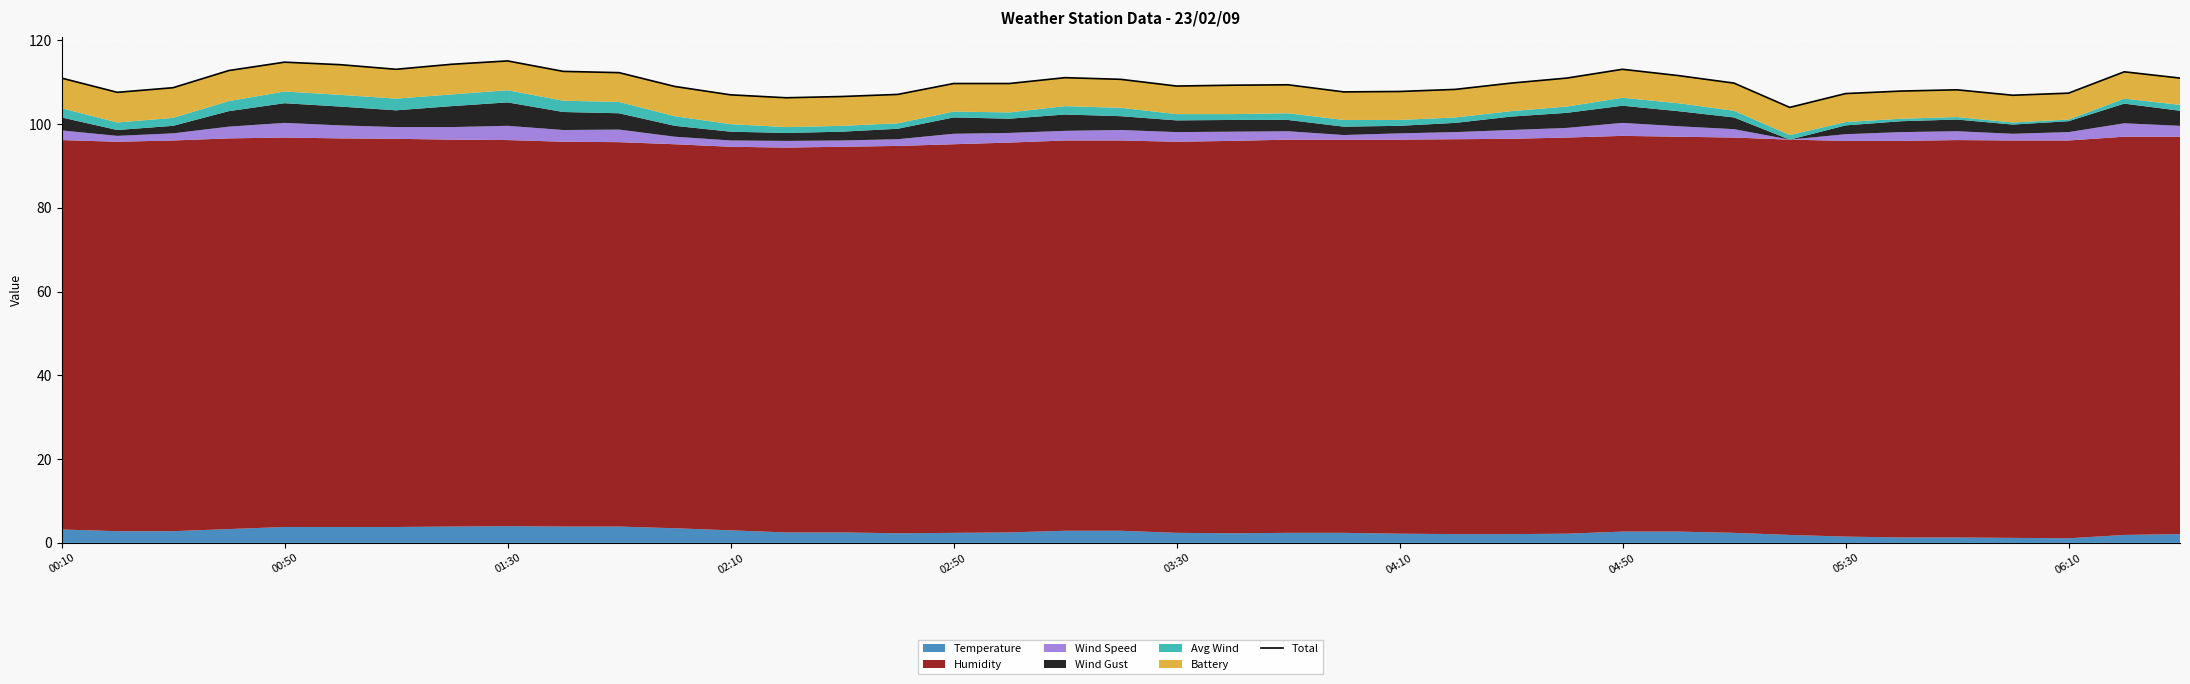

How many data points are above 109?

23